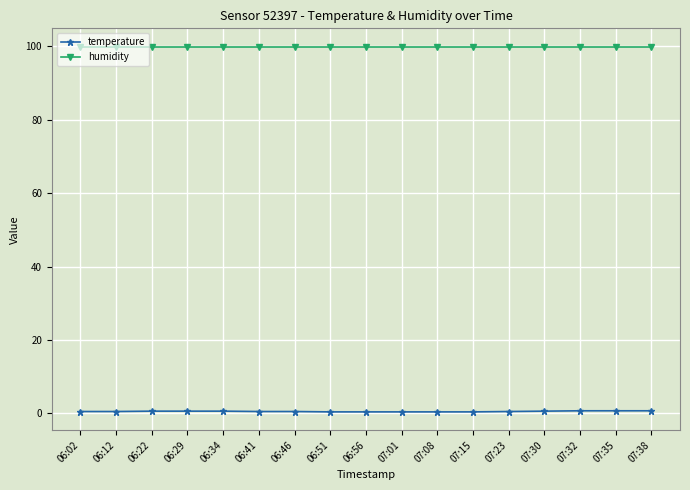

True or false: humidity and temperature cross at least once.

False